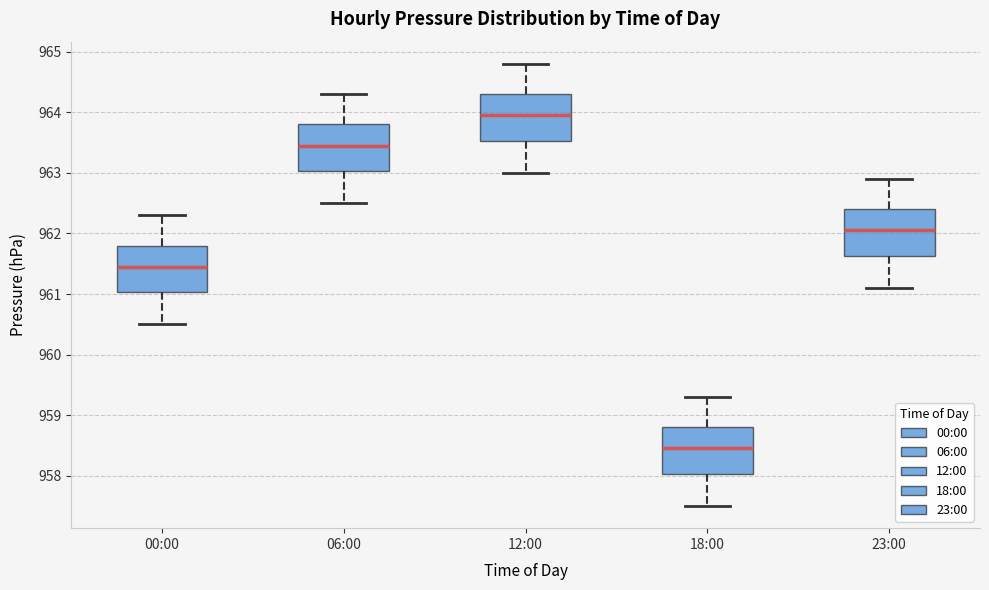

Where does the upper whisker of the box for 23:00 end on the y-axis? The values are not printed on the chart, so give them approximately, as read against the axis.

962.9